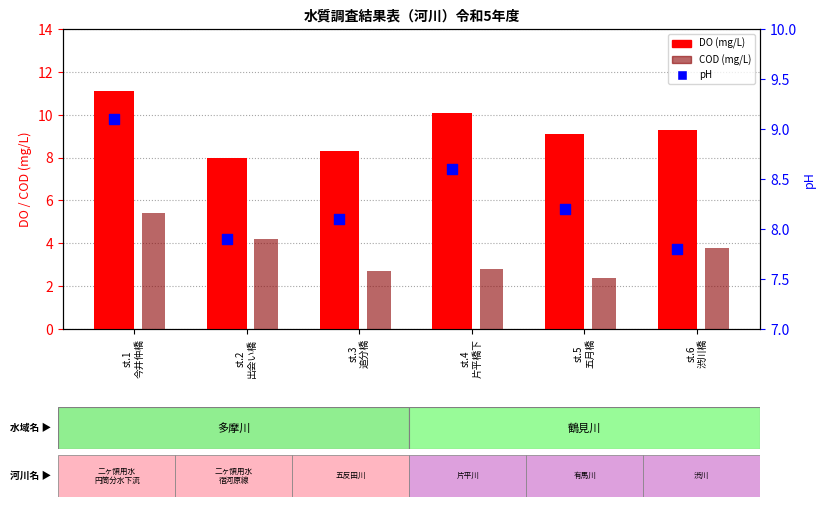

Which series has the largest total across all categories?

DO (mg/L)